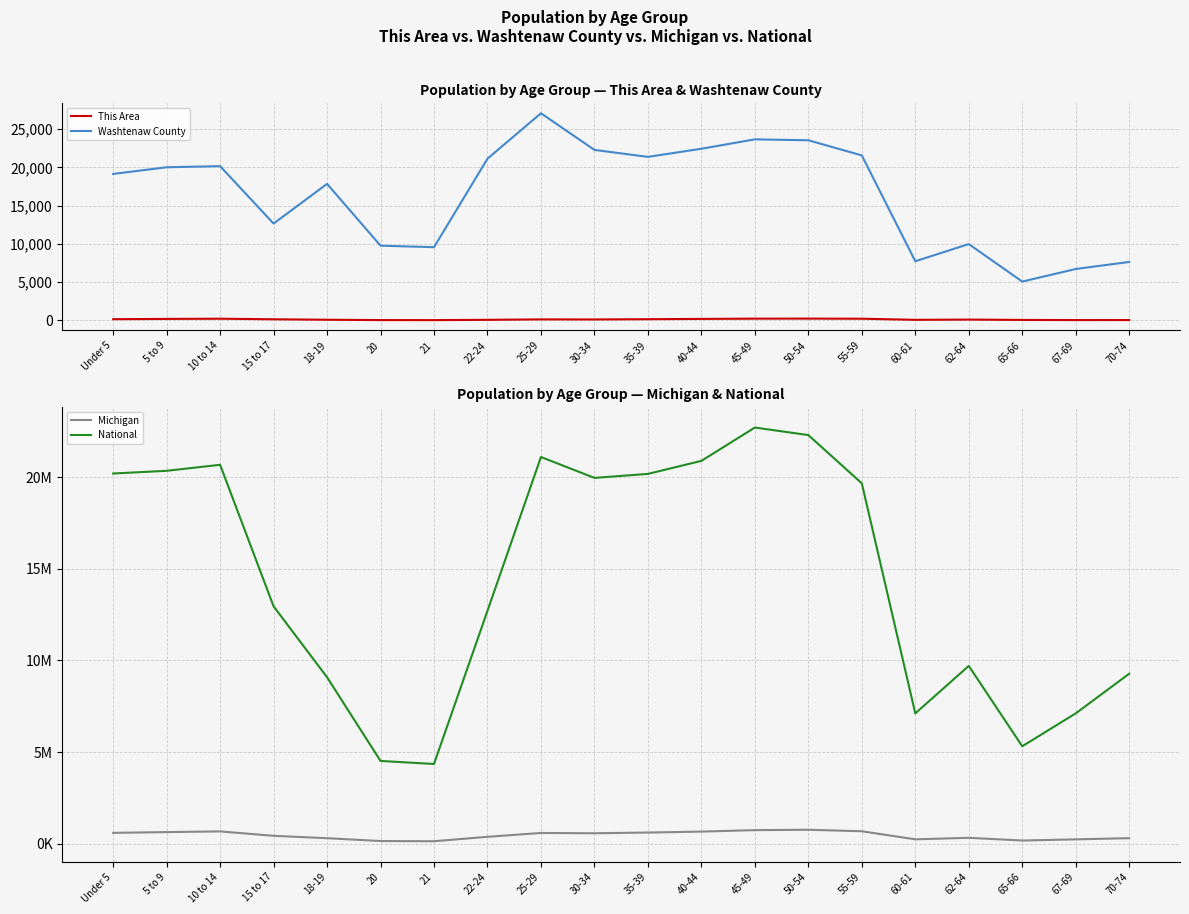

How many lines are shown in the chart?

4